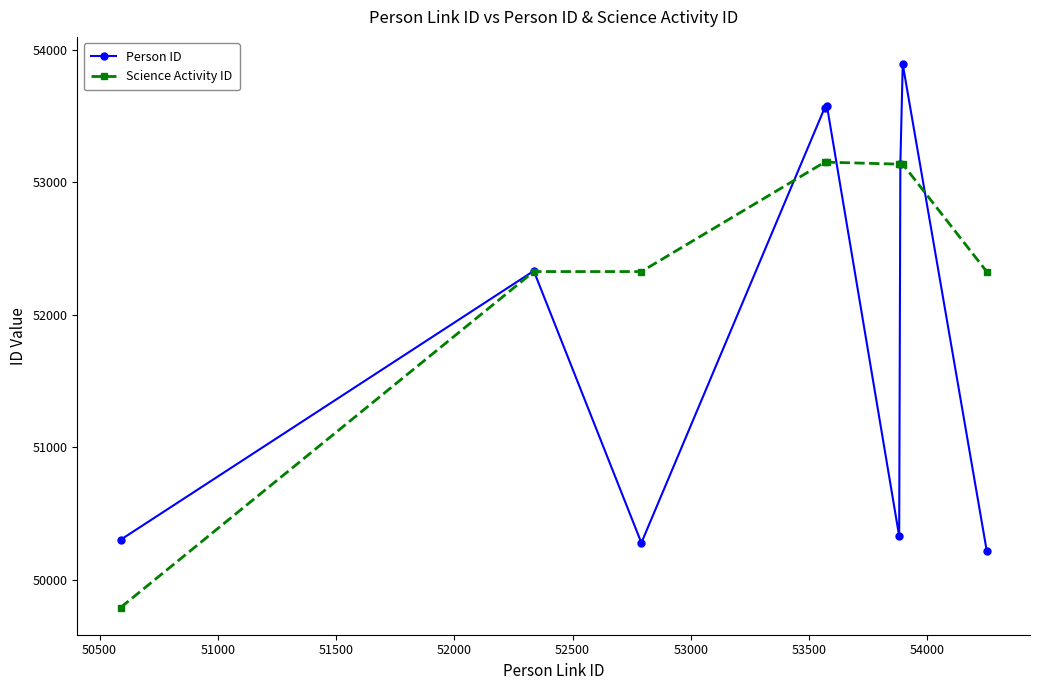

At how many categories does at least one series exceed 51882?

8